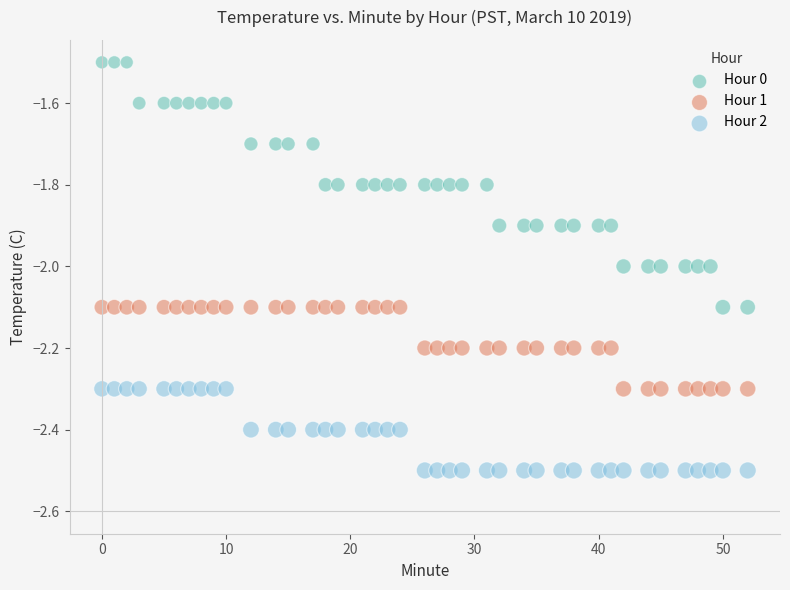

Which series contains the lowest Y value?

Hour 2